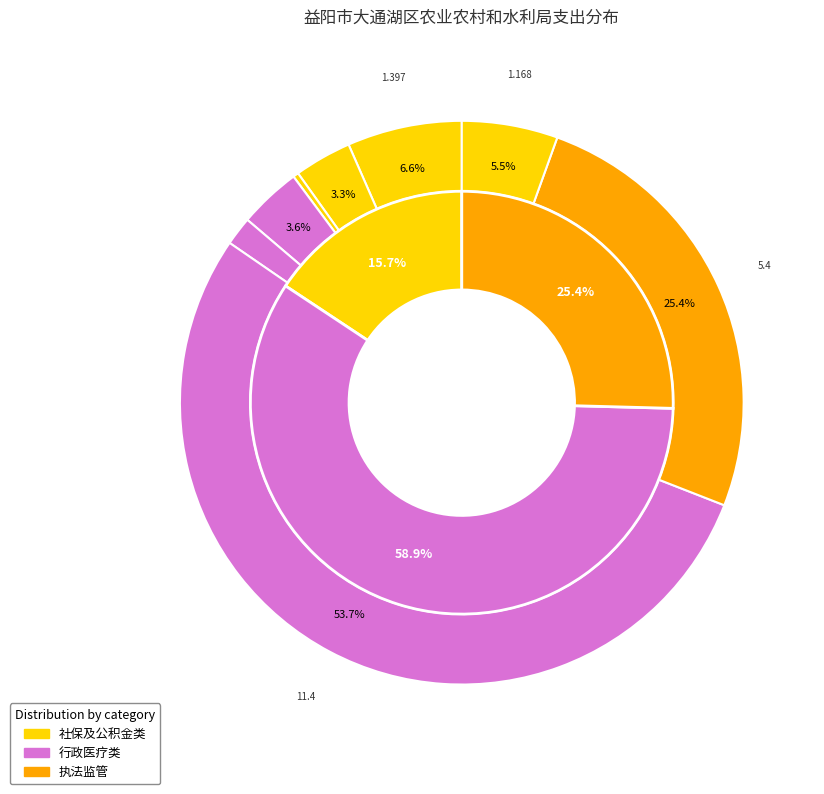

What percentage is the 住房公积金 slice, to the nearest percent?

6%